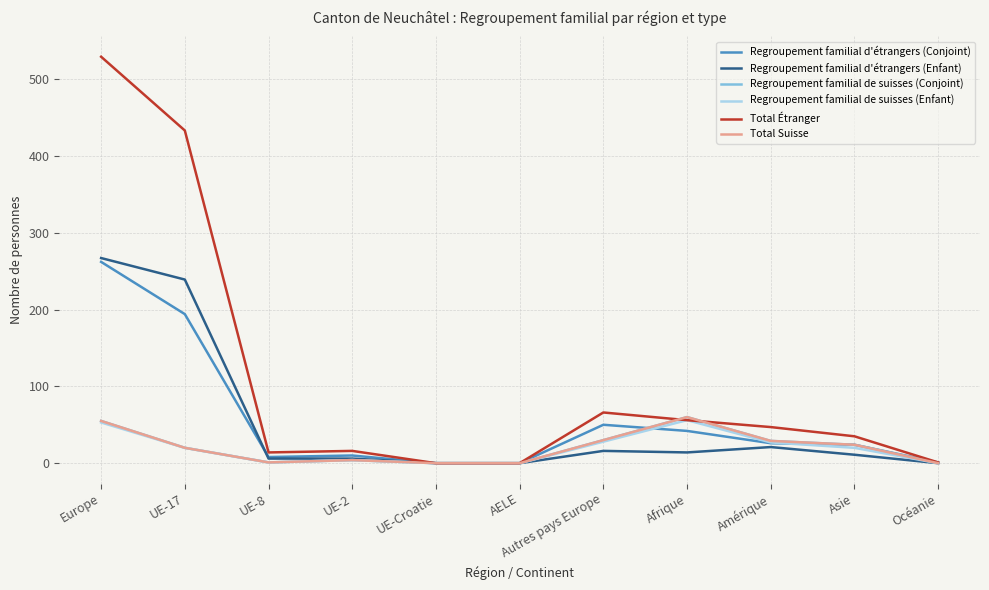

Which label corresponds to the smallest value in the chart?

UE-Croatie